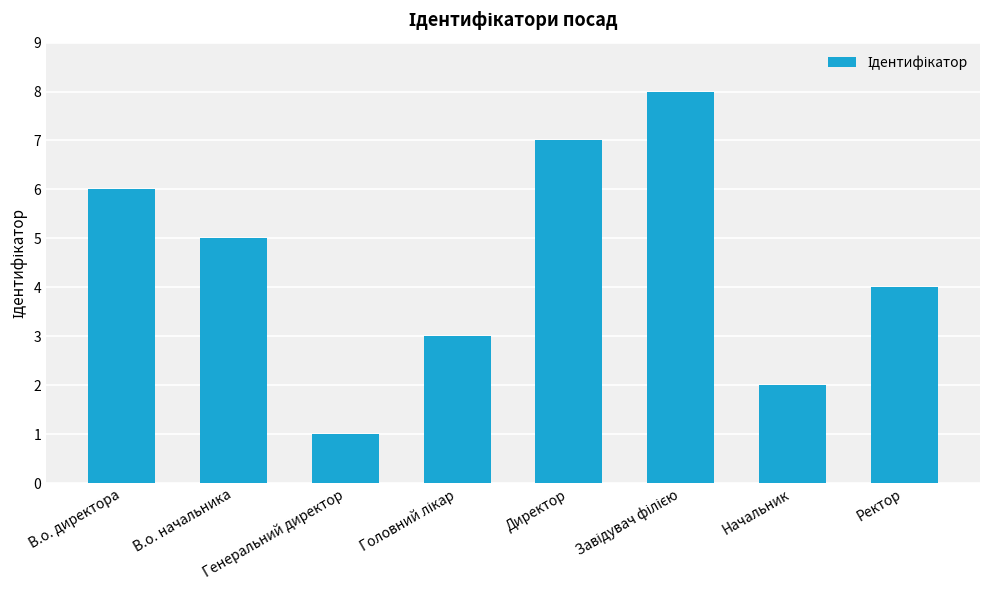

What is the greatest value displayed?

8